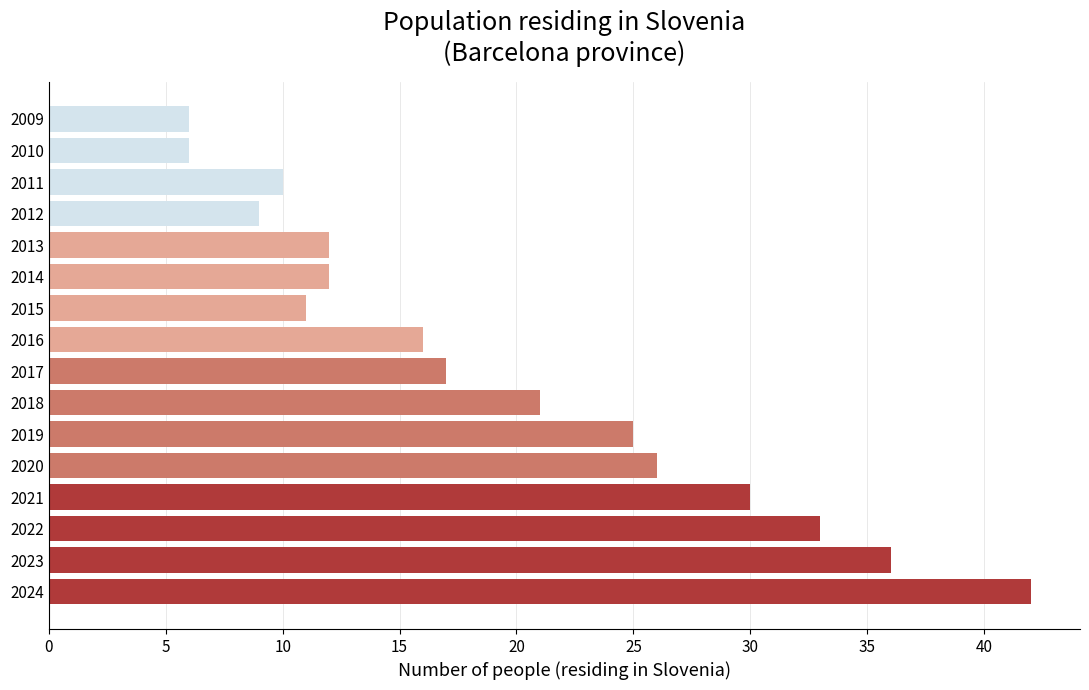

The value at 2015 is 11. True or false?

True